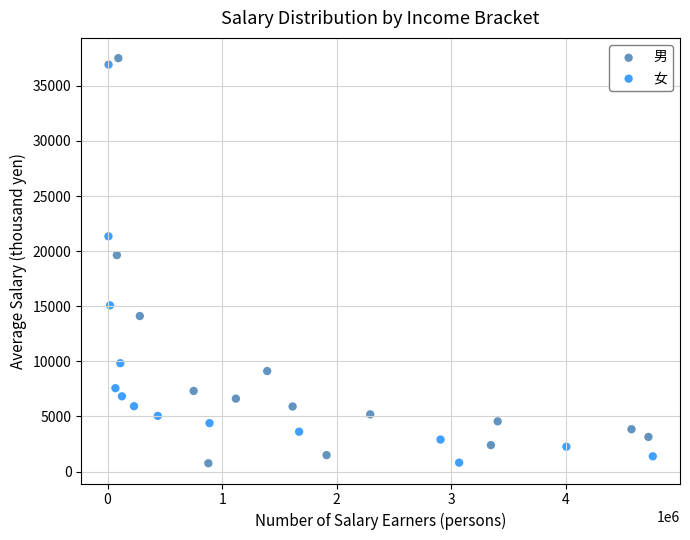

Which series has the widest spread of Y values?

男